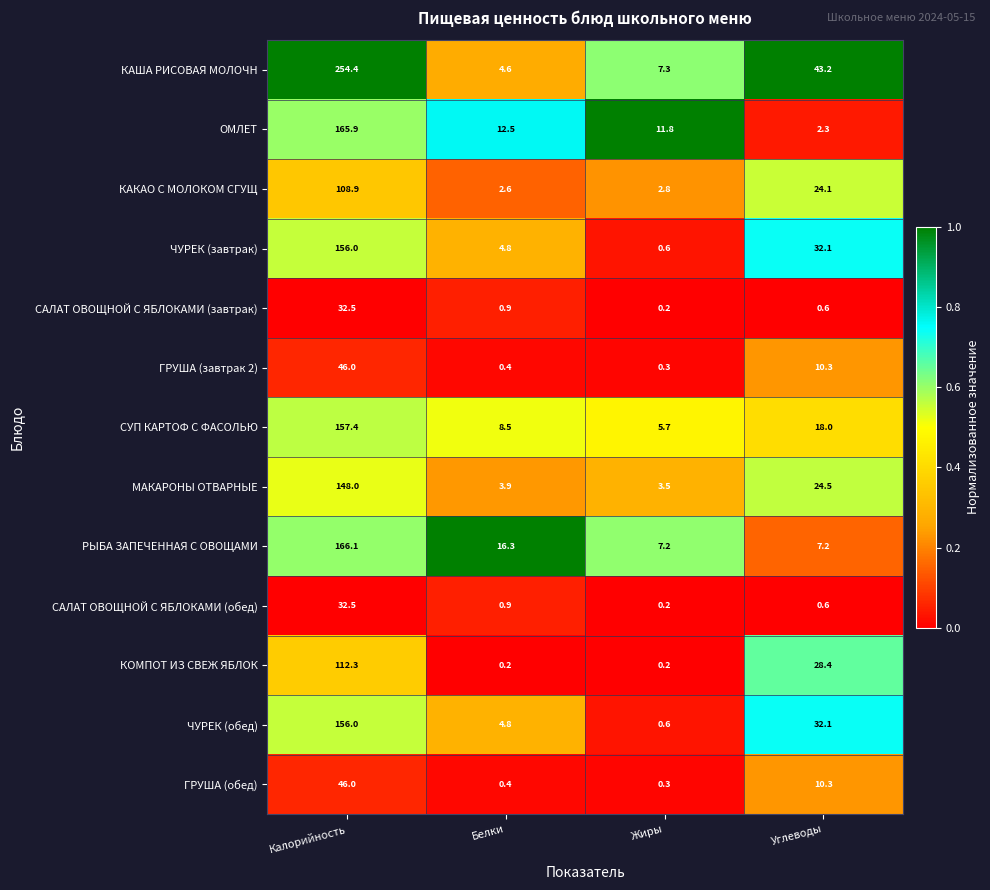

Which series has the largest total across all categories?

КАША РИСОВАЯ МОЛОЧН